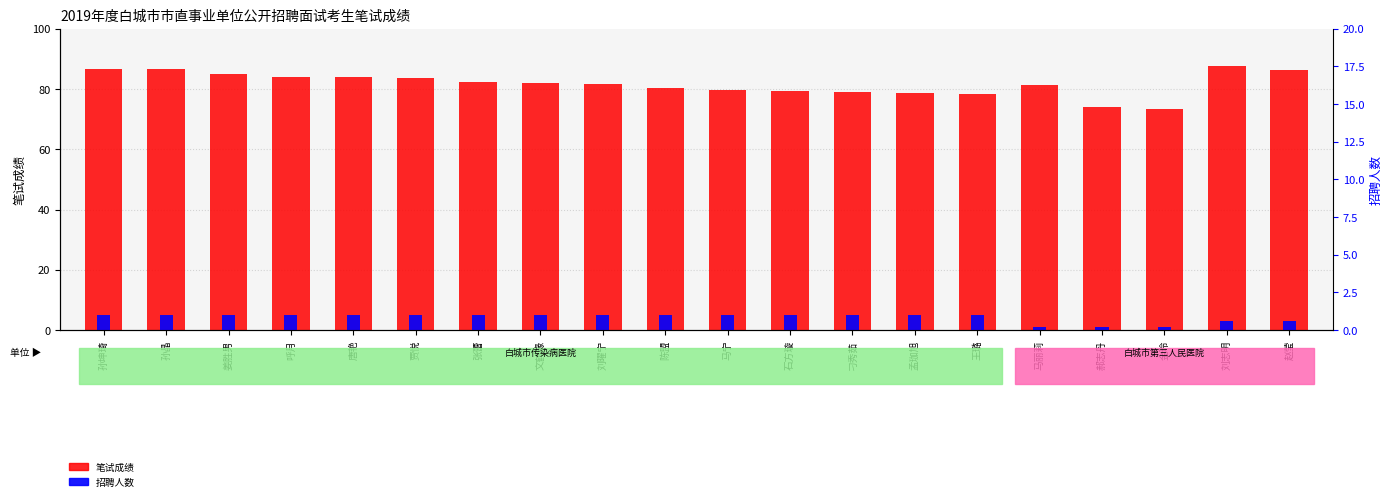

Rank the series at 陈盟 from highest to lowest value.

笔试成绩, 招聘人数